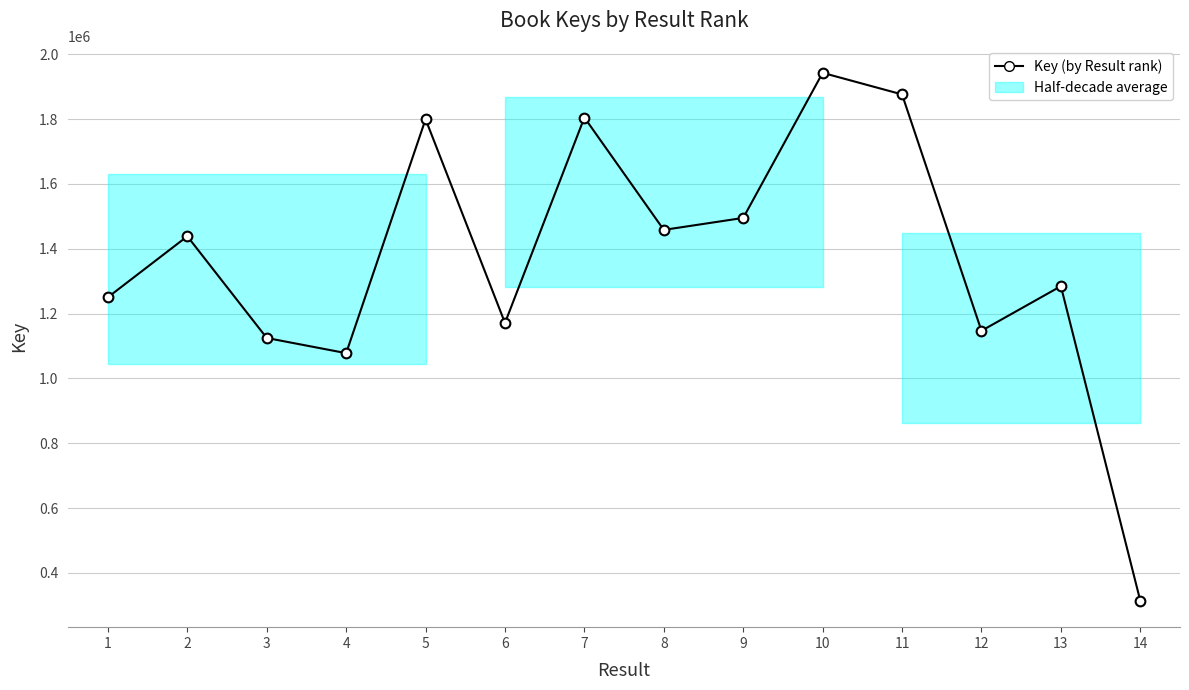

Is it true that the value at 8 is 1458275?

True